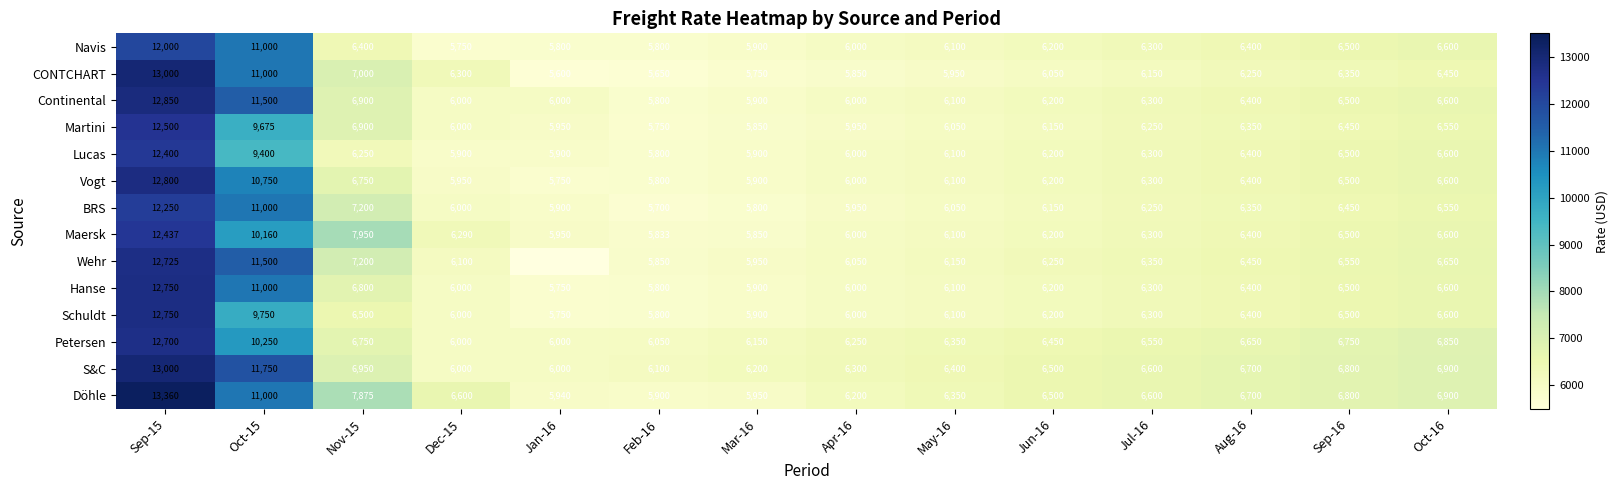

At which category does the chart reach its peak across all series?

Sep-15